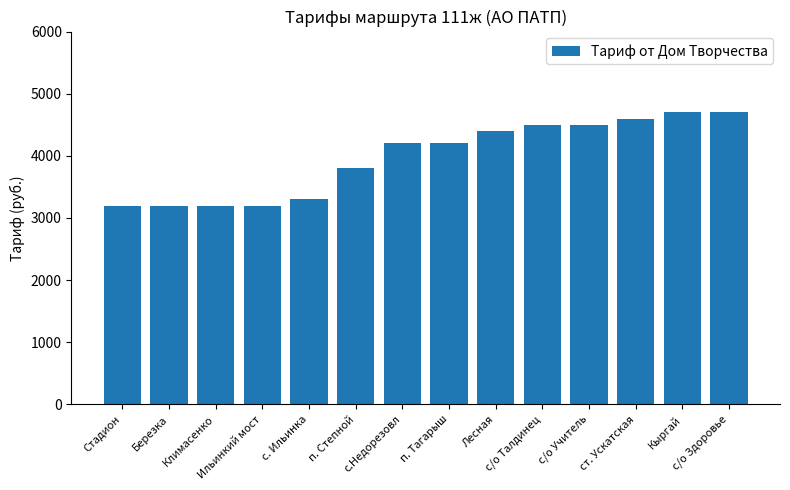

Which has a higher value, Лесная or Климасенко?

Лесная